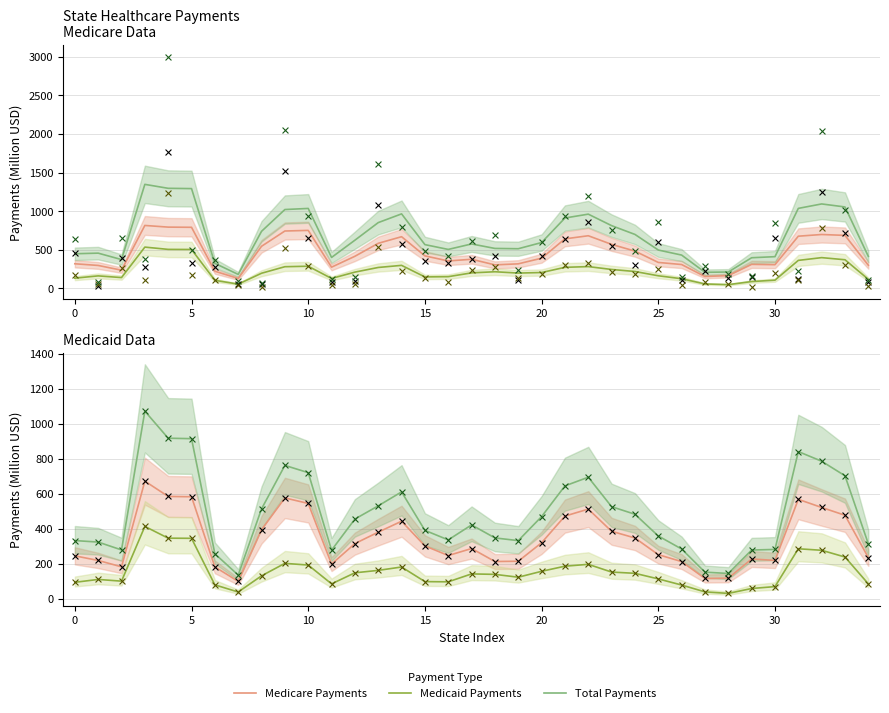

At how many categories does at least one series exceed 130?

35